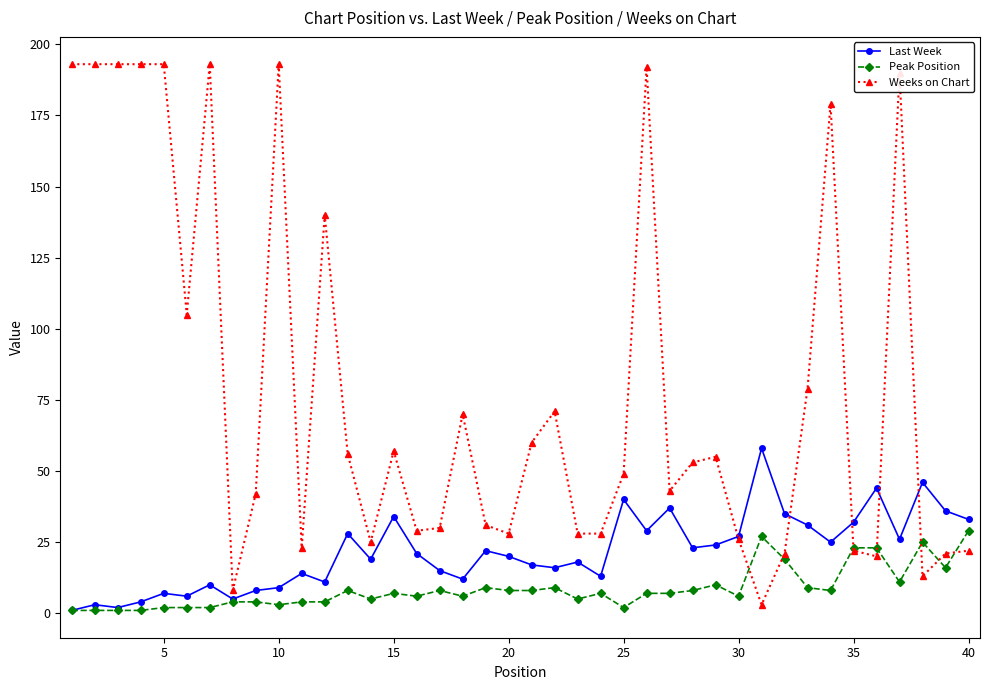

List the series in order of their peak value, highest first.

Weeks on Chart, Last Week, Peak Position